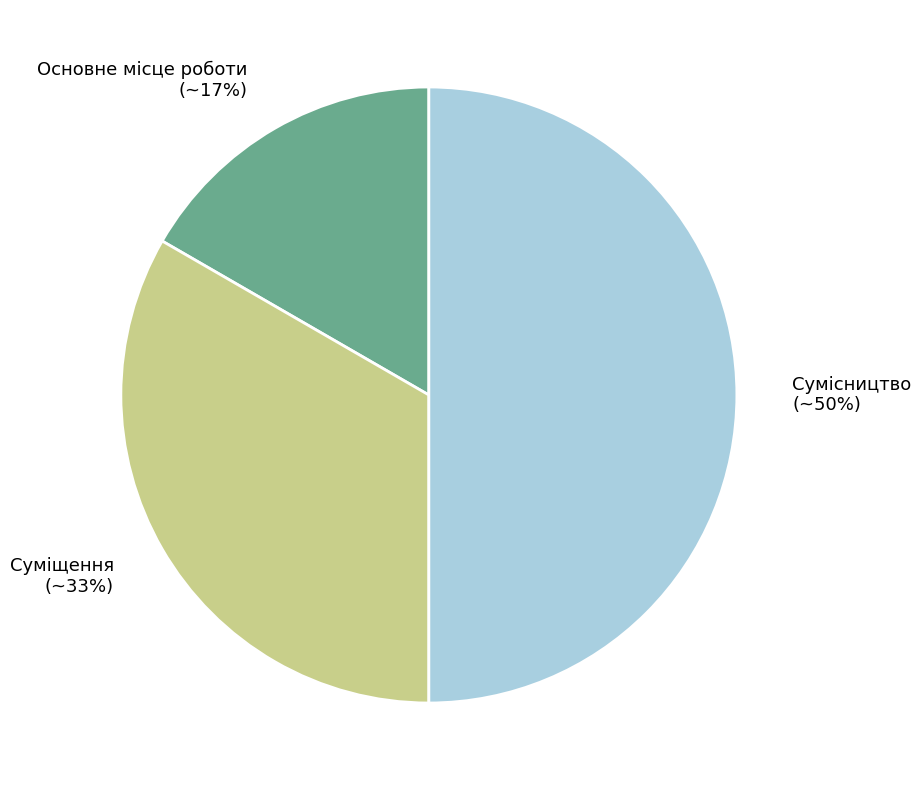

To the nearest percent, what is the difference between the largest and smallest slice percentages?

33%